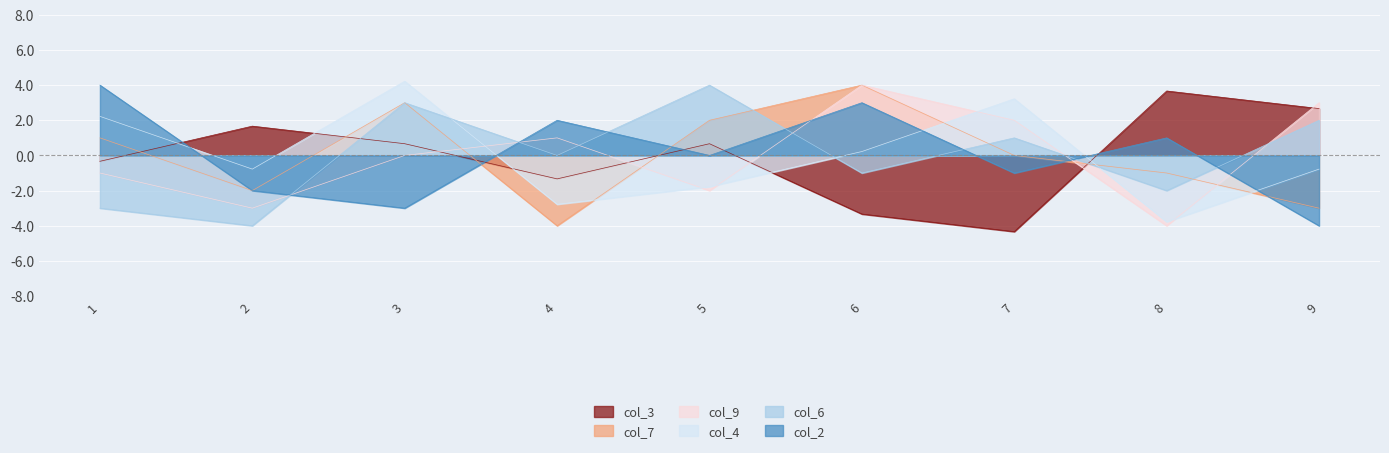

The value of col_7 at 8 is -1.7. True or false?

False